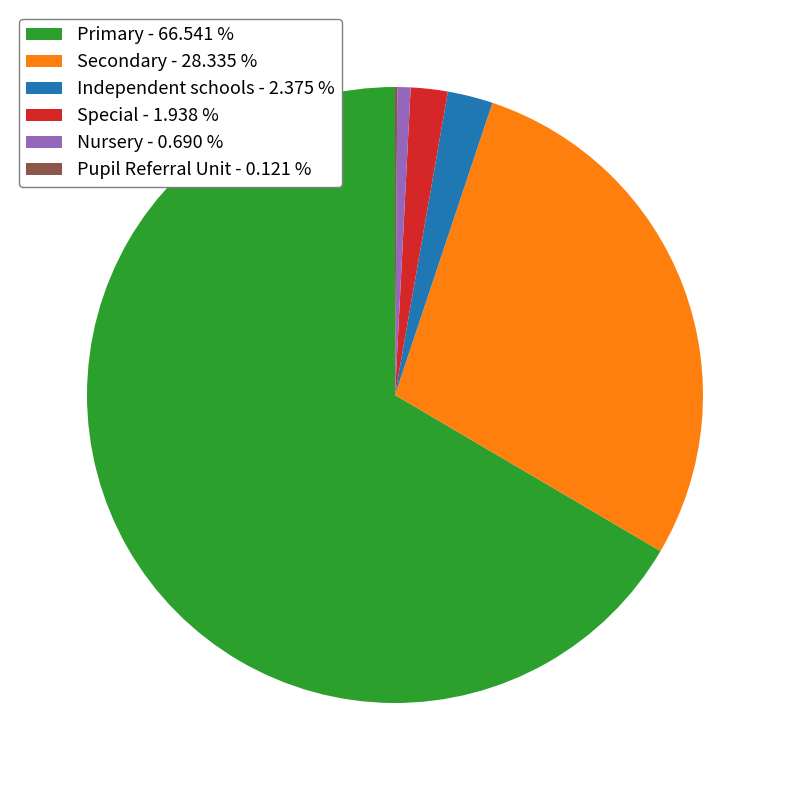

Does any single category account for the majority?

Yes